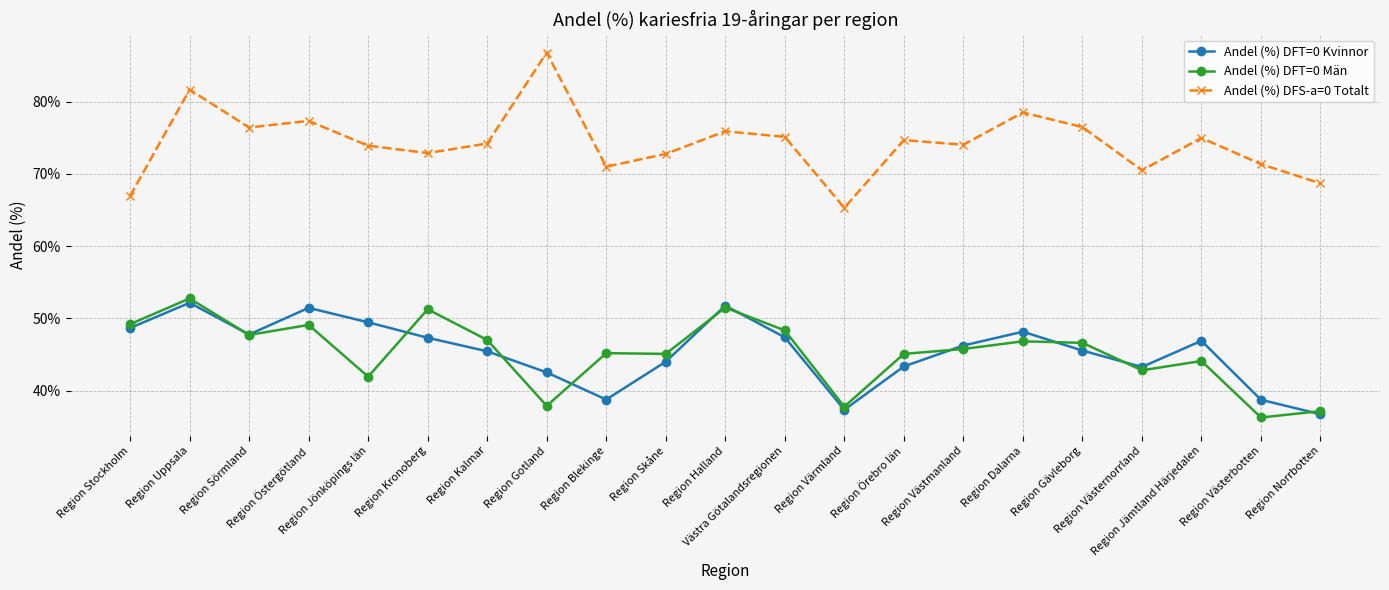

Reading left to right, list all the values displayed in this chart.

Andel (%) DFT=0 Kvinnor: 0.5	0.5	0.5	0.5	0.5	0.5	0.5	0.4	0.4	0.4	0.5	0.5	0.4	0.4	0.5	0.5	0.5	0.4	0.5	0.4	0.4
Andel (%) DFT=0 Män: 0.5	0.5	0.5	0.5	0.4	0.5	0.5	0.4	0.5	0.5	0.5	0.5	0.4	0.5	0.5	0.5	0.5	0.4	0.4	0.4	0.4
Andel (%) DFS-a=0 Totalt: 0.7	0.8	0.8	0.8	0.7	0.7	0.7	0.9	0.7	0.7	0.8	0.8	0.7	0.7	0.7	0.8	0.8	0.7	0.7	0.7	0.7